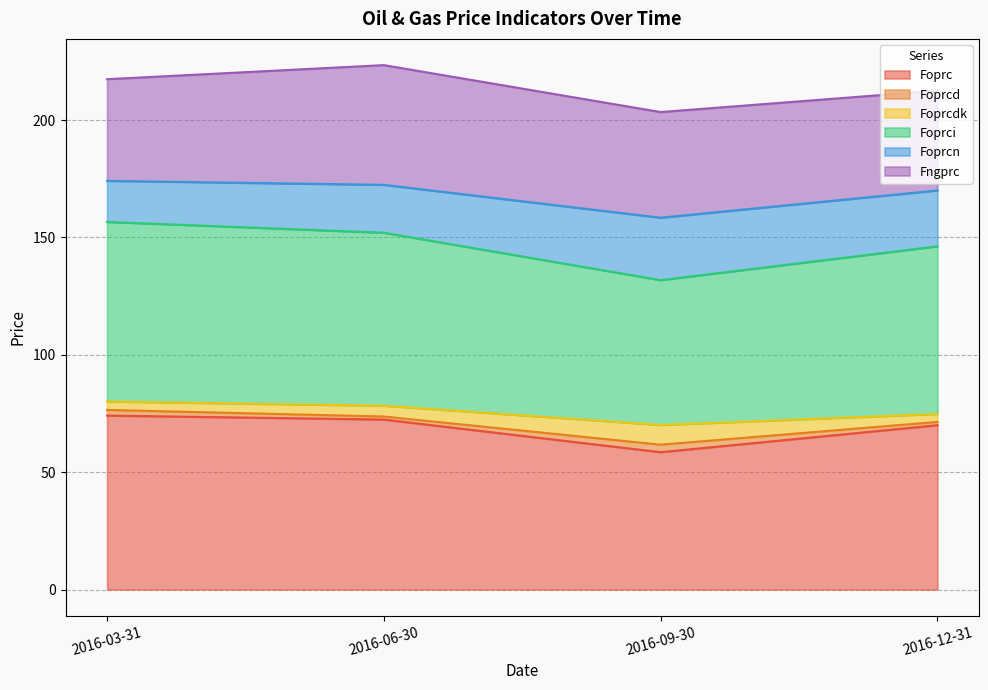

What is the lowest value of the Foprc series?

58.5